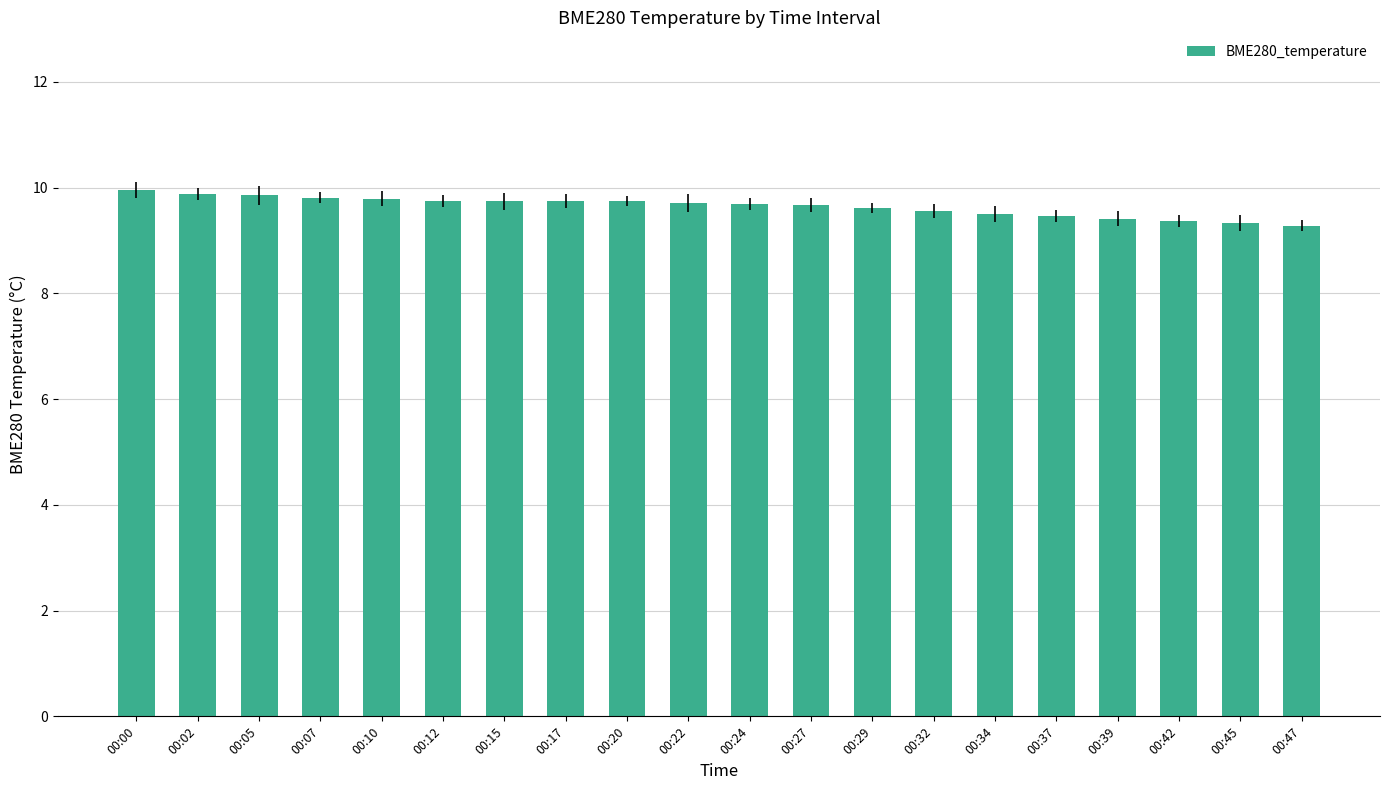

What is the minimum value shown in the chart?

9.3